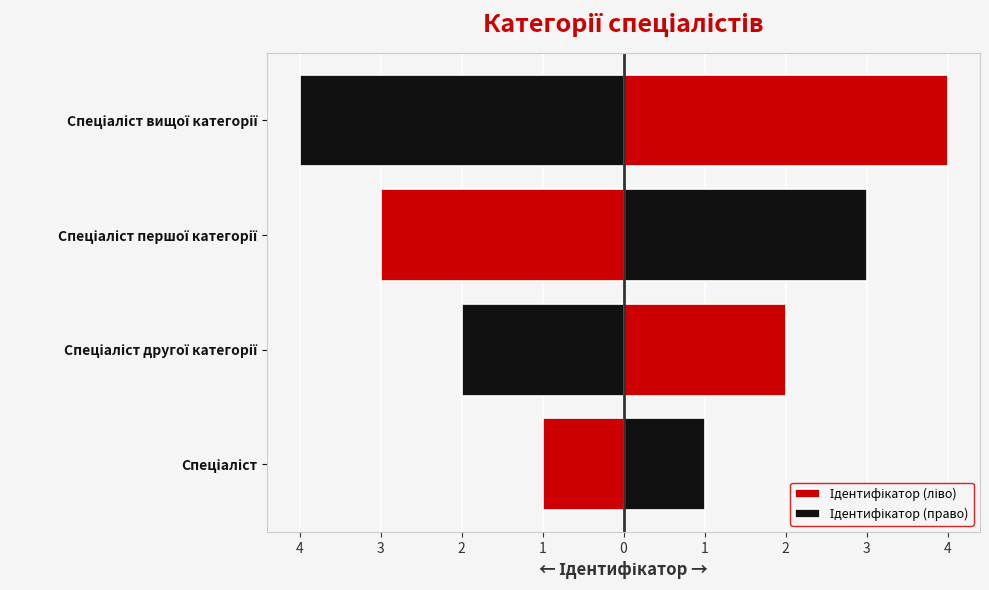

What is the value of the Ідентифікатор (ліво) bar at the 4th from the left?

-4